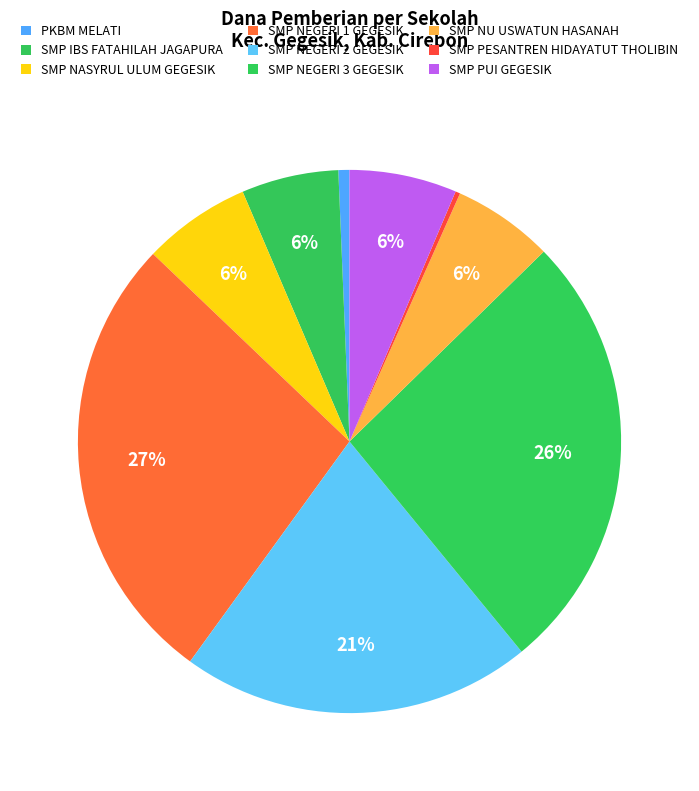

Count the number of slices in the pie.

9